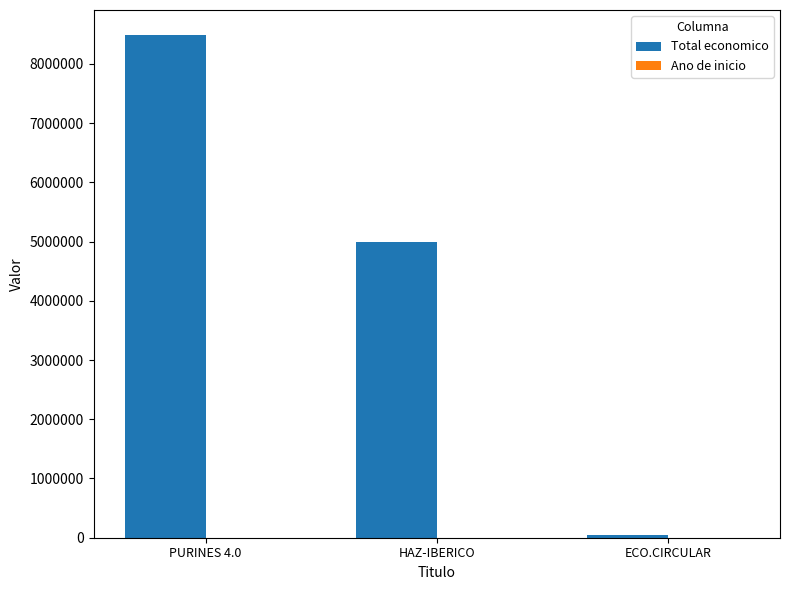

Are the bars grouped side by side (vs. stacked)?

Yes